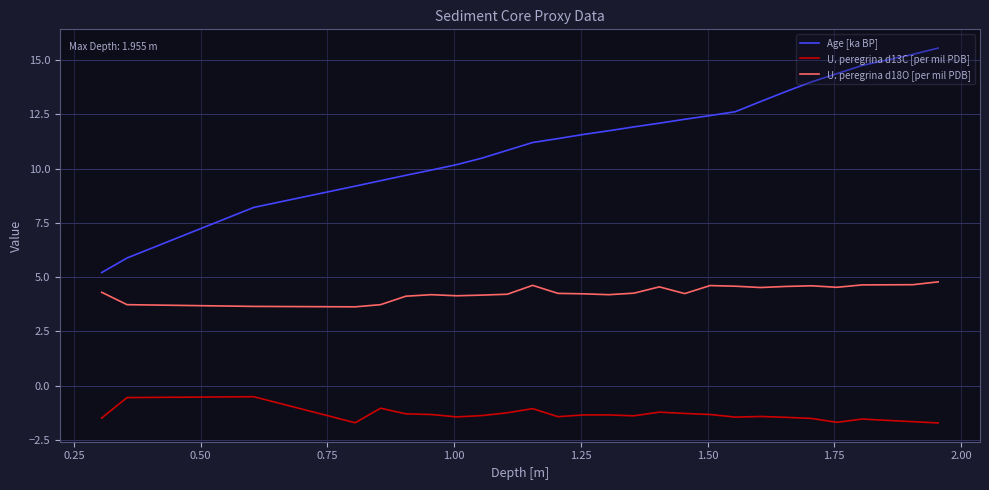

Which series has the widest spread of values?

Age [ka BP]